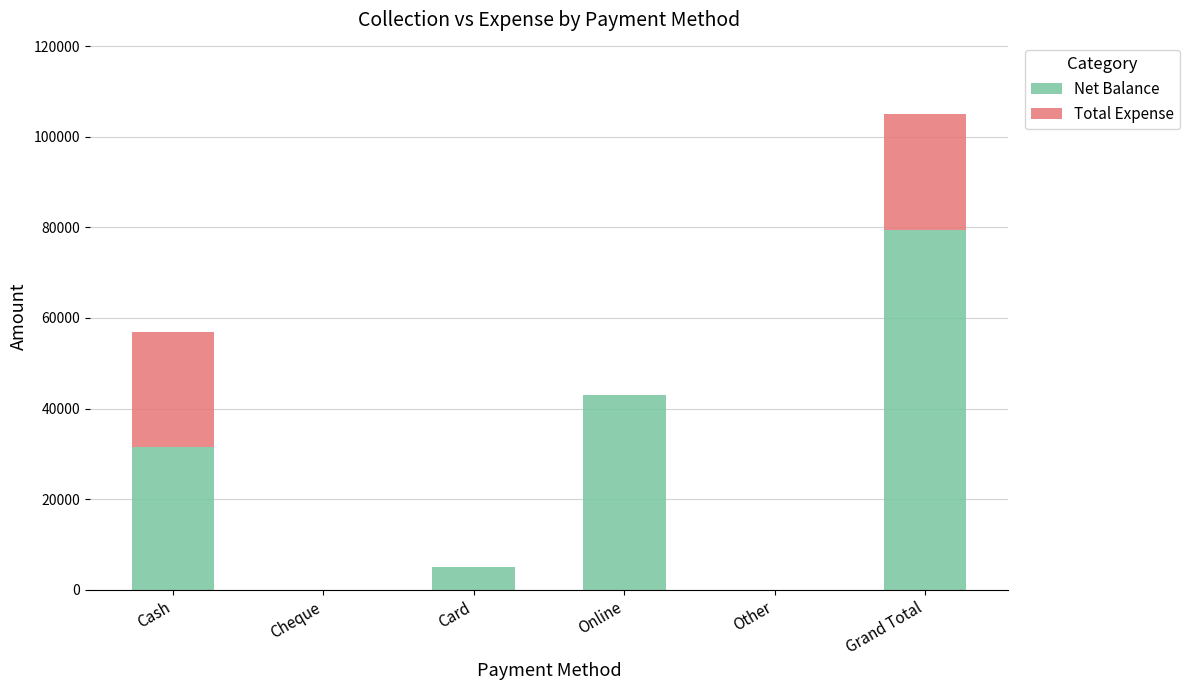

Which category has the highest value in the Net Balance series?

Grand Total